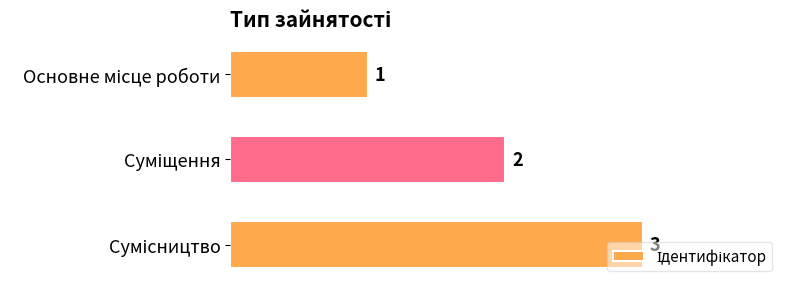

What is the maximum value shown in the chart?

3